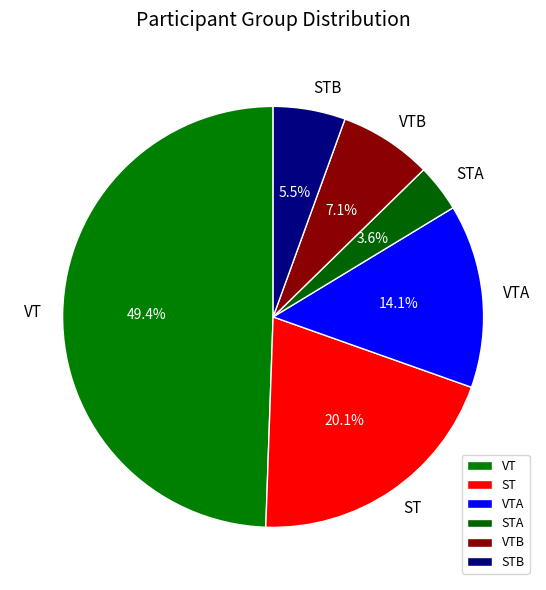

What percentage is NOT represented by VTB?

92.9%